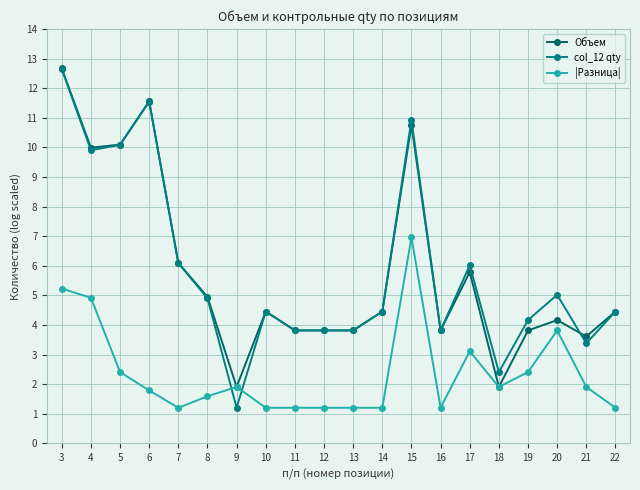

What is the approximate value of col_12 qty at 5?

10.1